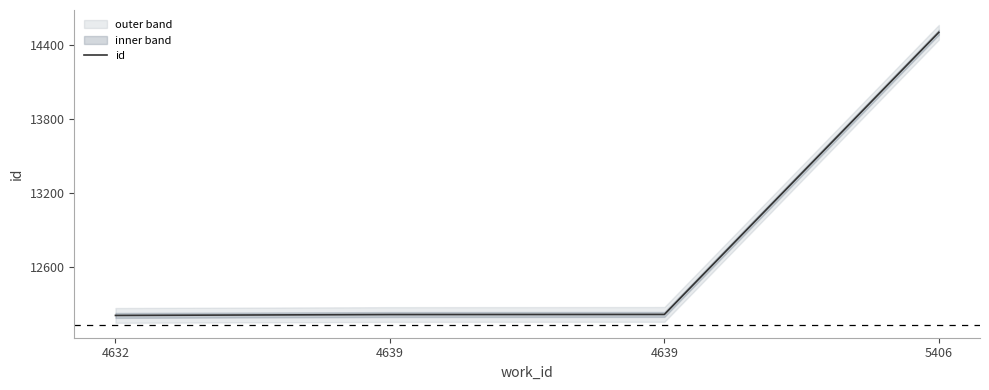

What is the average value?

12785